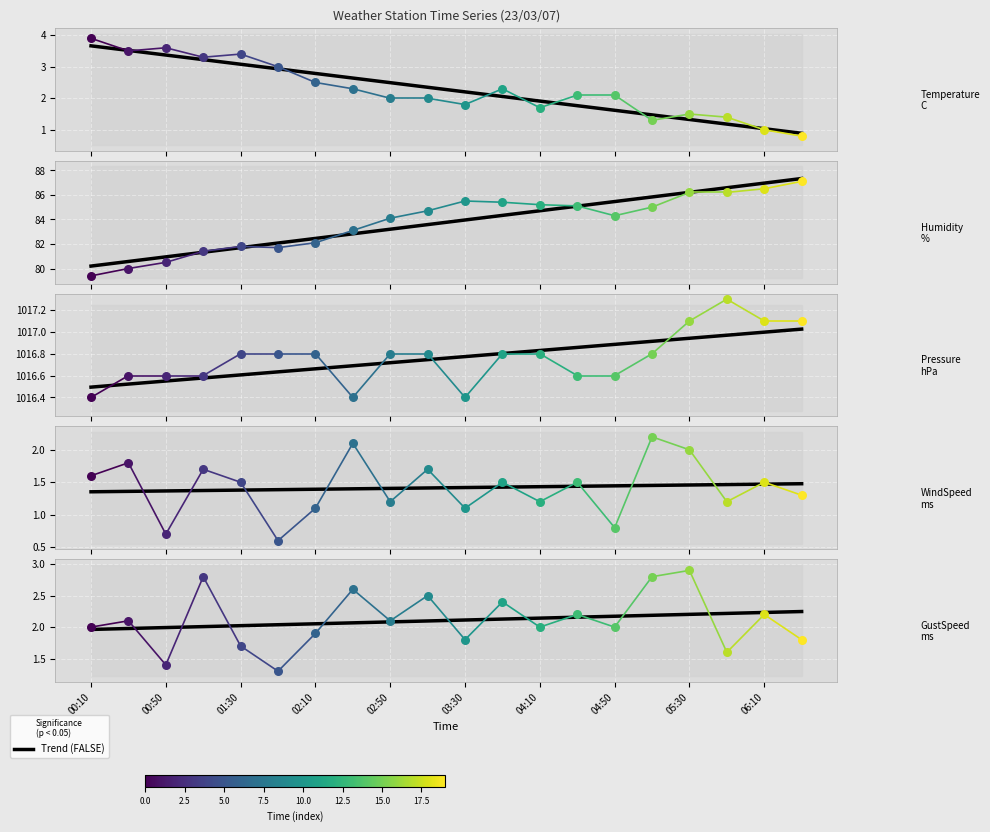

What is the total value across all series at 00:10?

1103.3